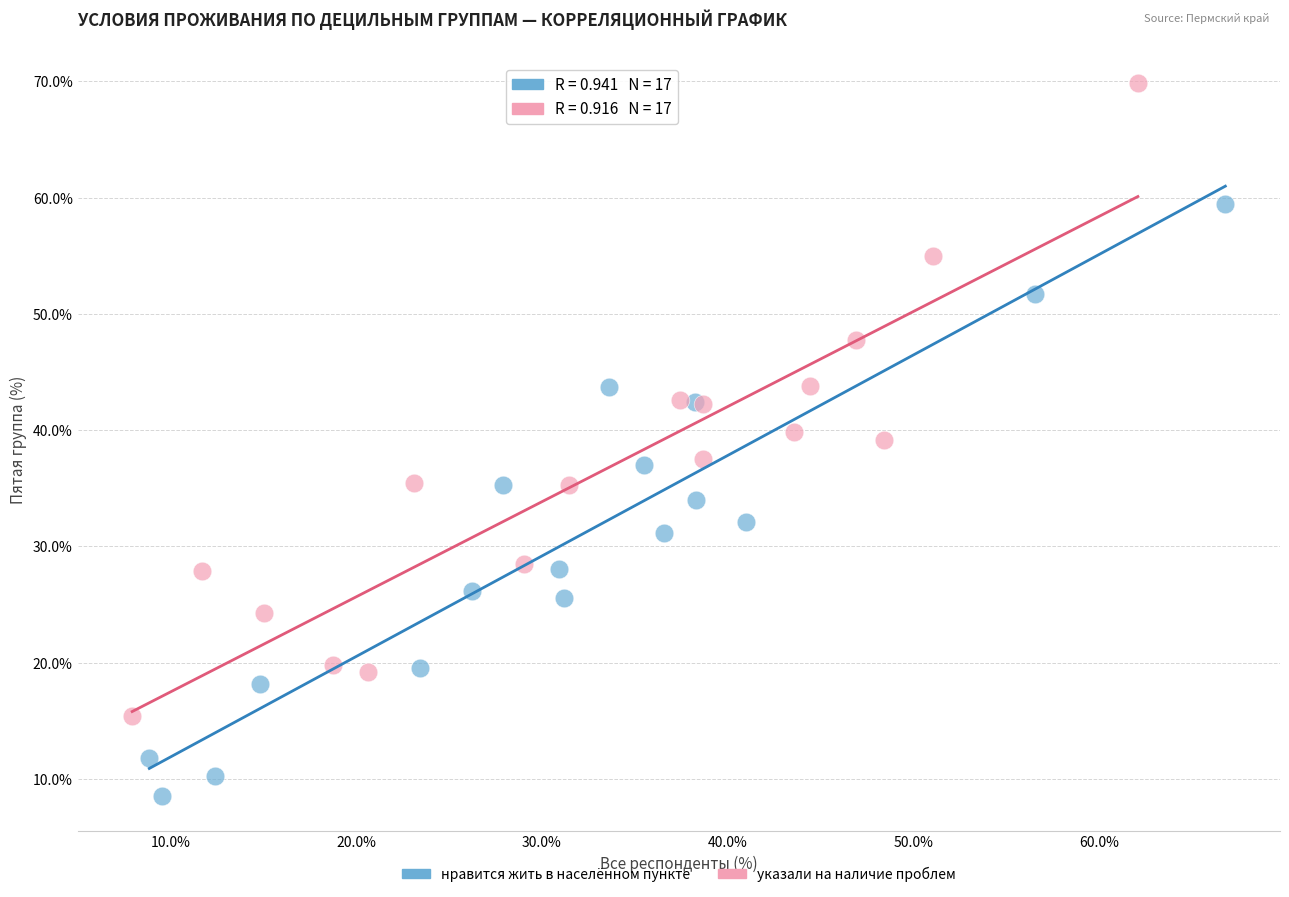

What are all the series names shown in the legend?

нравится жить в населённом пункте, указали на наличие проблем